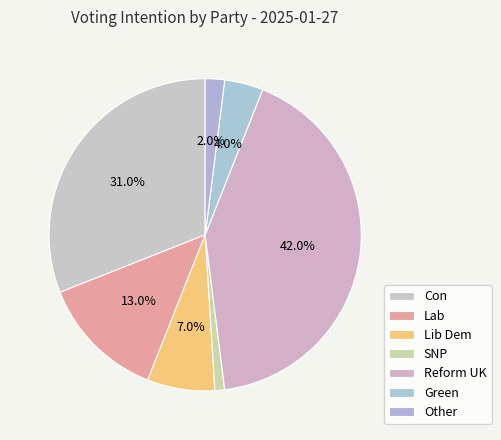

Count the number of slices in the pie.

7